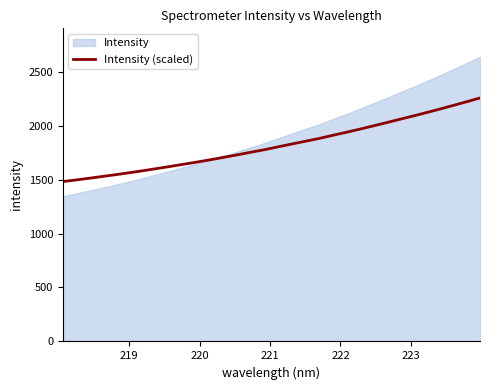

What is the maximum value for Intensity (scaled)?

2255.9